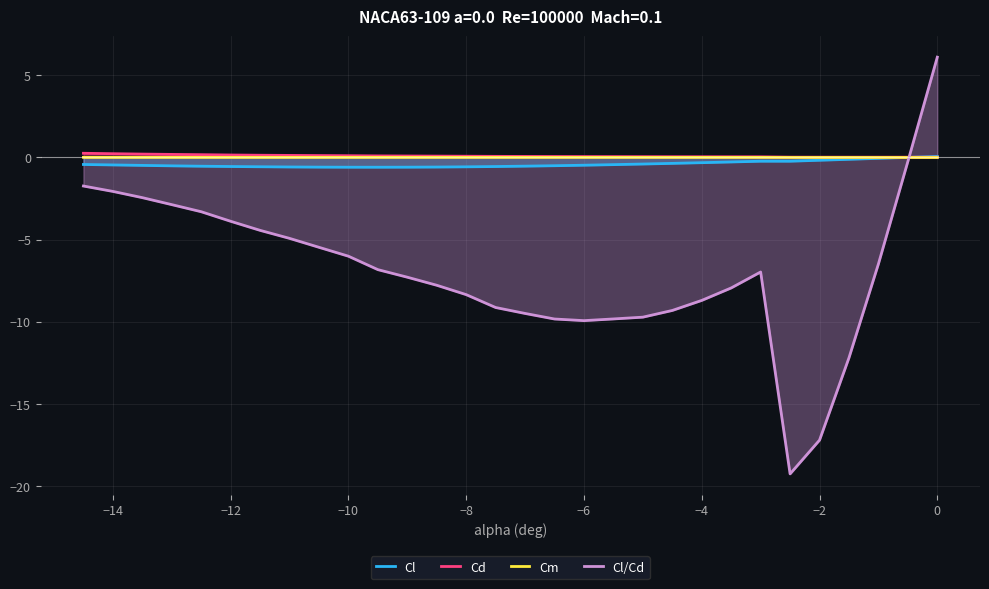

The value of Cd at −6 is 0.0. True or false?

True